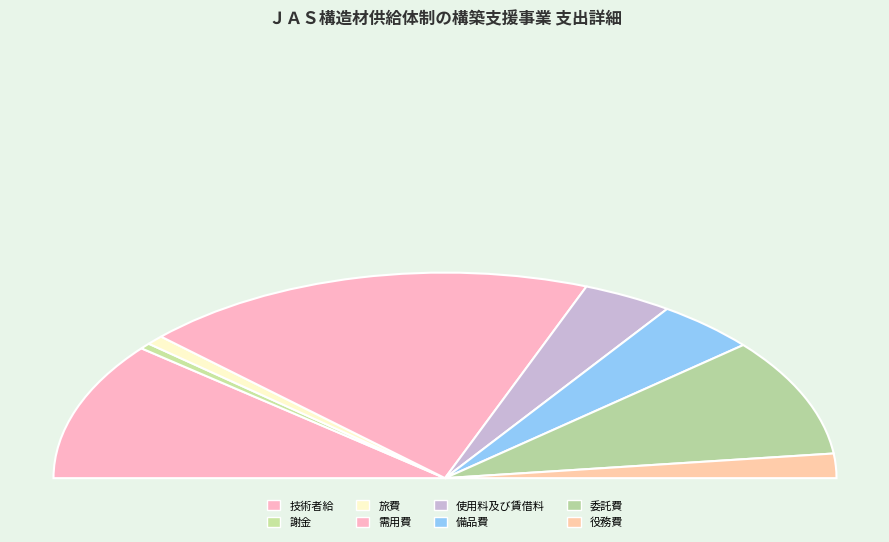

Which category has the biggest portion of the pie?

需用費